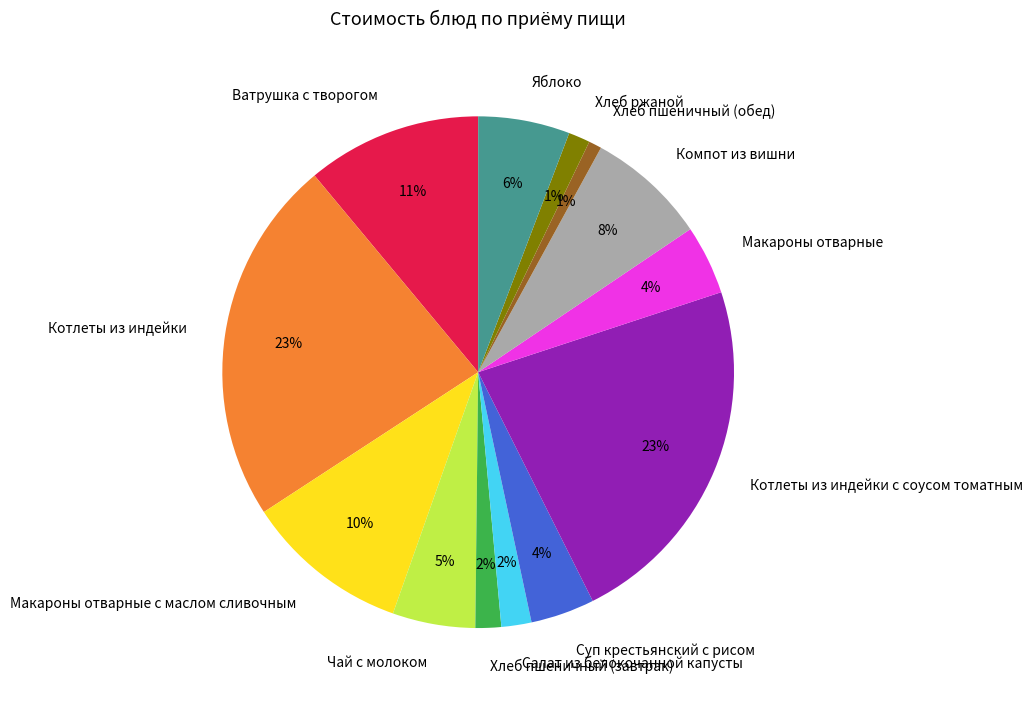

Do Яблоко and Макароны отварные с маслом сливочным together represent more than half of the pie?

No